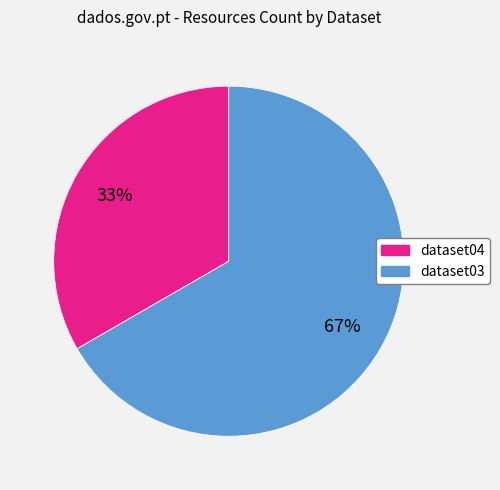

The dataset03 slice represents 67% of the pie. True or false?

True